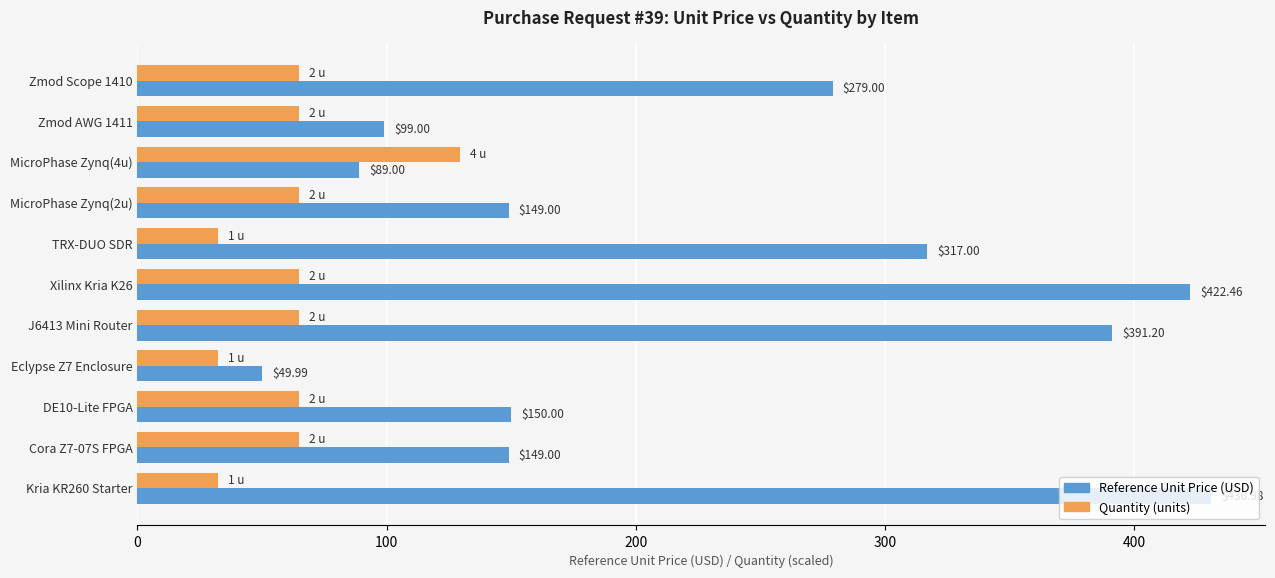

At which category is the sum across all series the highest?

Xilinx Kria K26